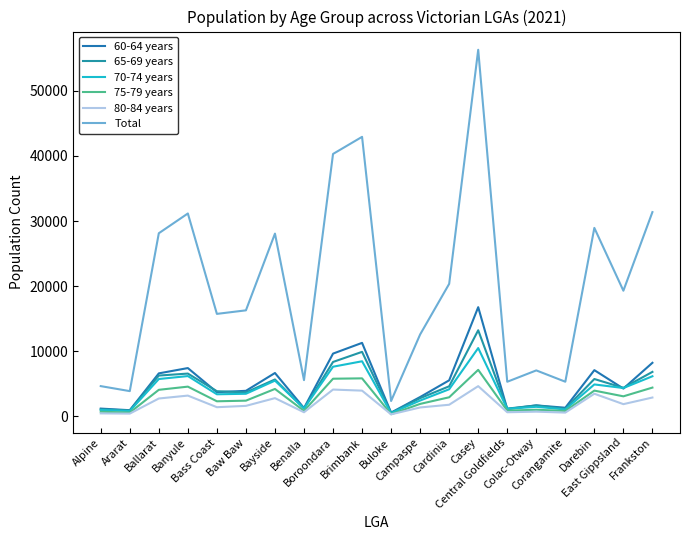

In 65-69 years, how many points are lower than both neighbors (excluding endpoints)?

7